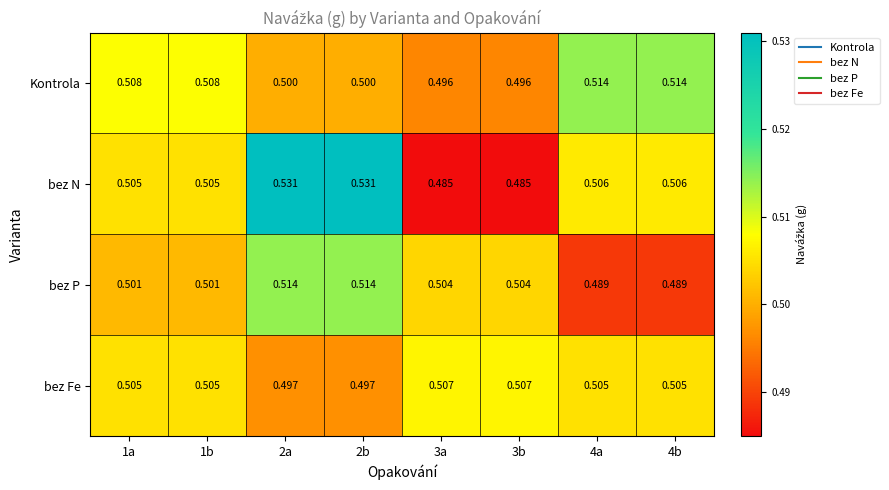

What is the minimum value shown in the chart?

0.5